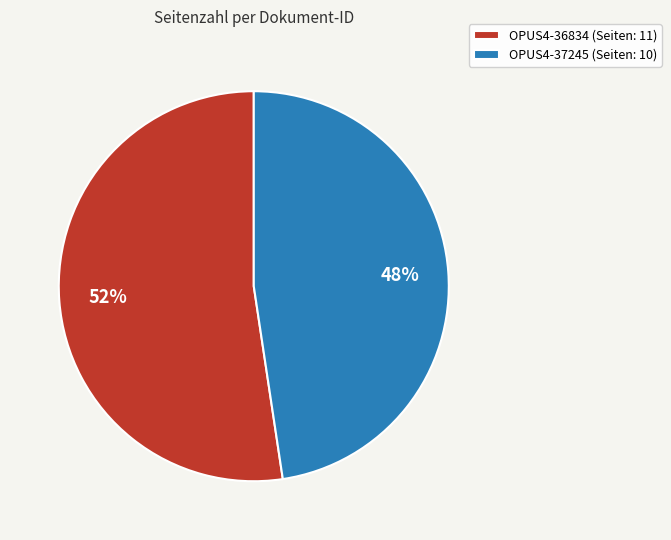

To the nearest percent, what portion does OPUS4-36834 represent?

52%